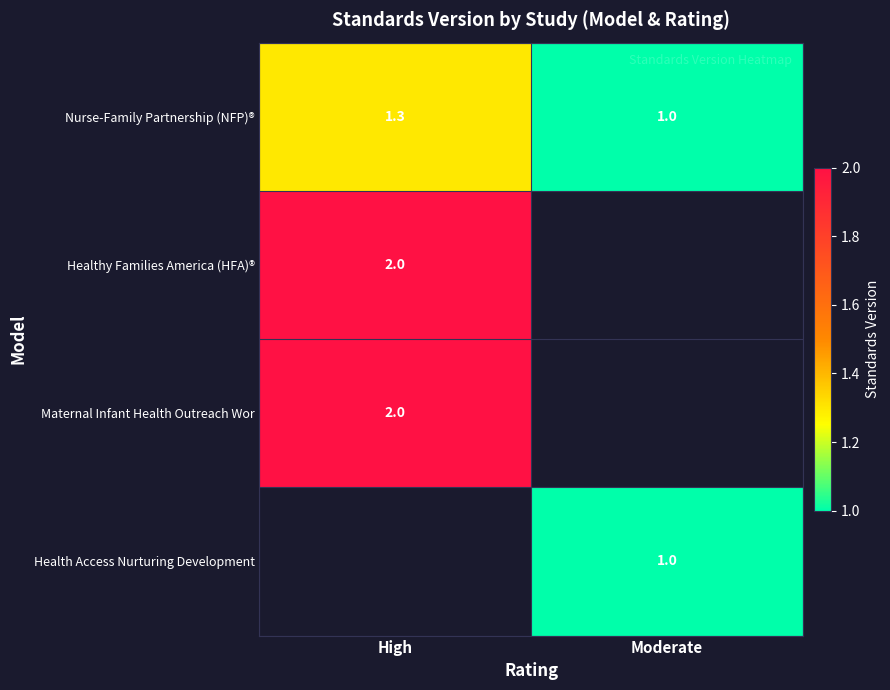

How many categories are shown in the chart?

2